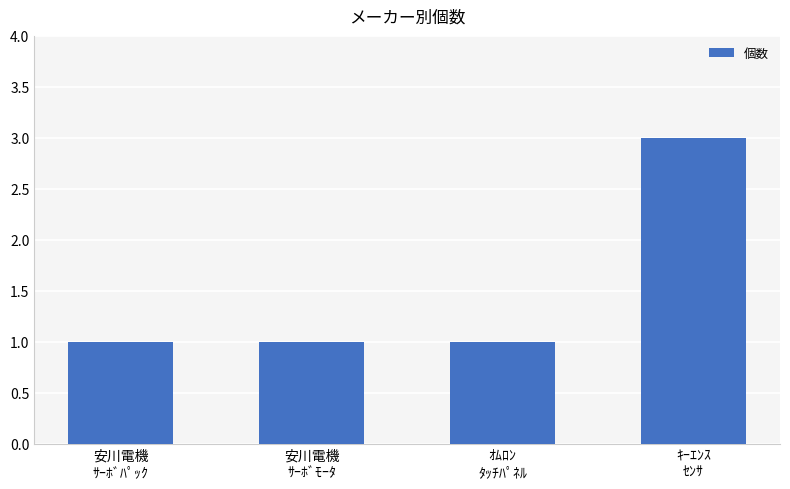

What position from the left is 安川電機
ｻｰﾎﾞﾓｰﾀ?

2